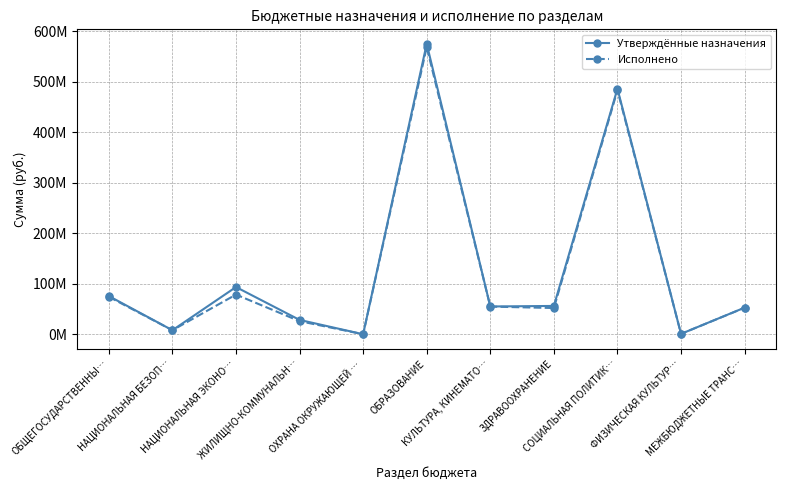

What is the difference between the highest and lowest values at ОБРАЗОВАНИЕ?

6256961.2